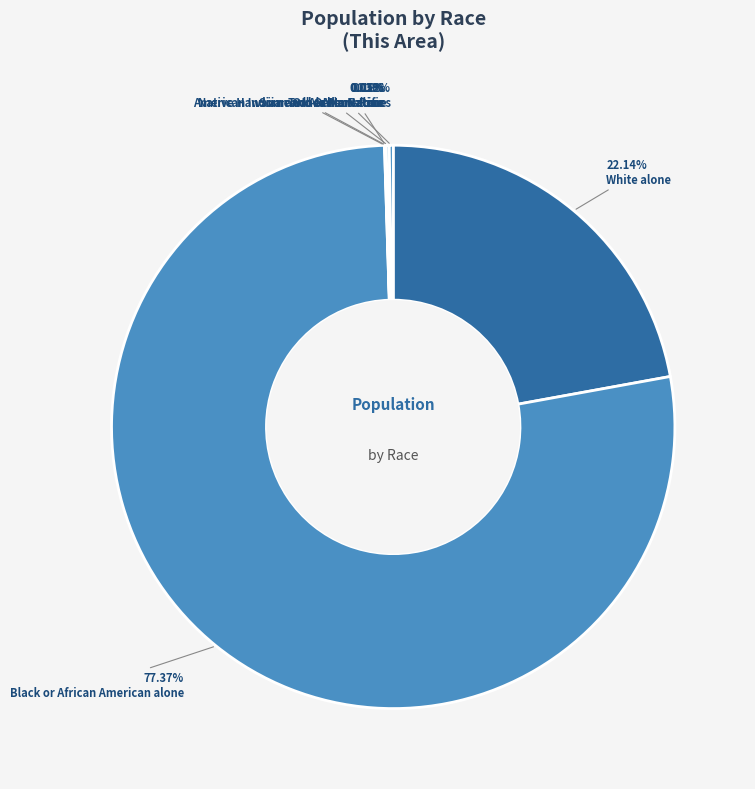

Is Black or African American alone the majority of the pie?

Yes